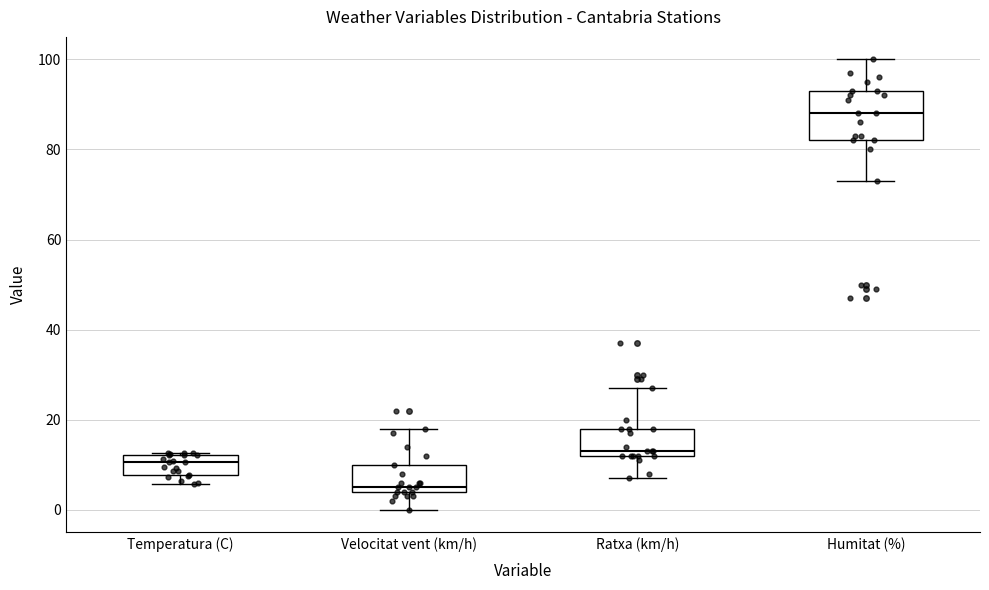

Reading left to right, read every box against the y-axis: the position of its median line, the range the box covers, and the ends of its whiskers. The values are not printed on the chart, so give them approximately, as read against the axis.

Temperatura (C): median 10, box 8 to 12, whiskers 6 to 12
Velocitat vent (km/h): median 6, box 4 to 10, whiskers 0 to 18
Ratxa (km/h): median 14, box 12 to 18, whiskers 8 to 28
Humitat (%): median 88, box 82 to 94, whiskers 74 to 100